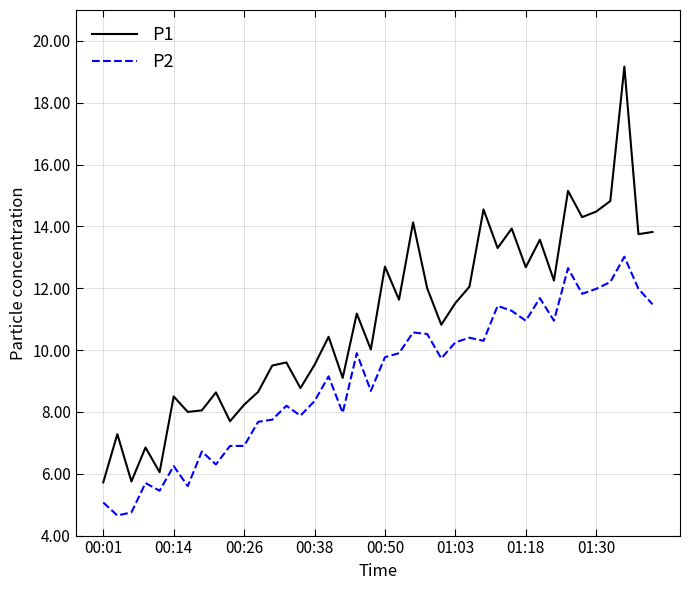

What is the average value of the P1 series?

11.0